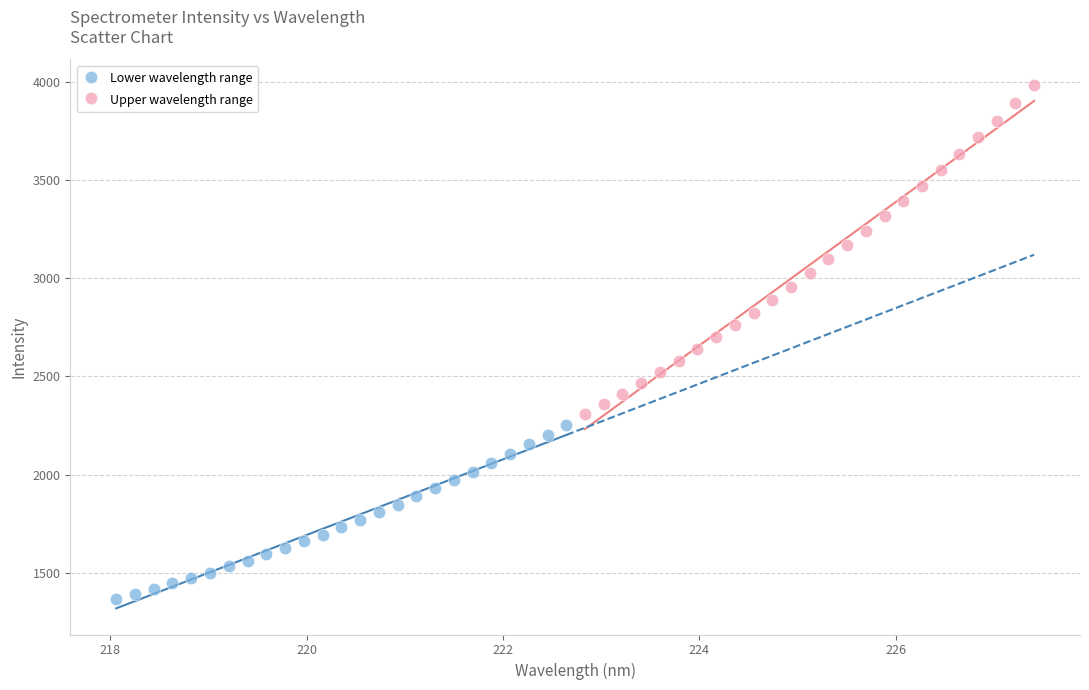

Which series contains the lowest Y value?

Lower wavelength range